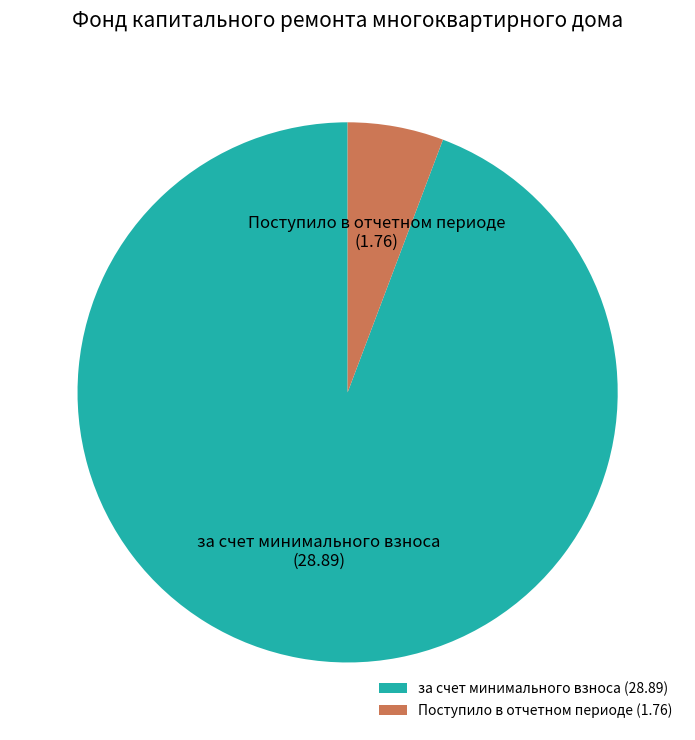

The за счет минимального взноса (28.89) slice represents 94% of the pie. True or false?

True